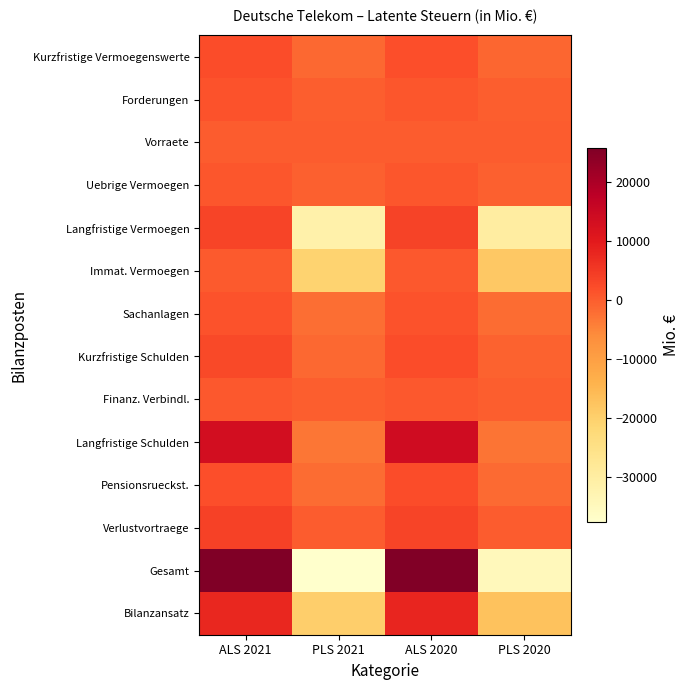

Between ALS 2021 and PLS 2020, which series saw the biggest shift?

Gesamt